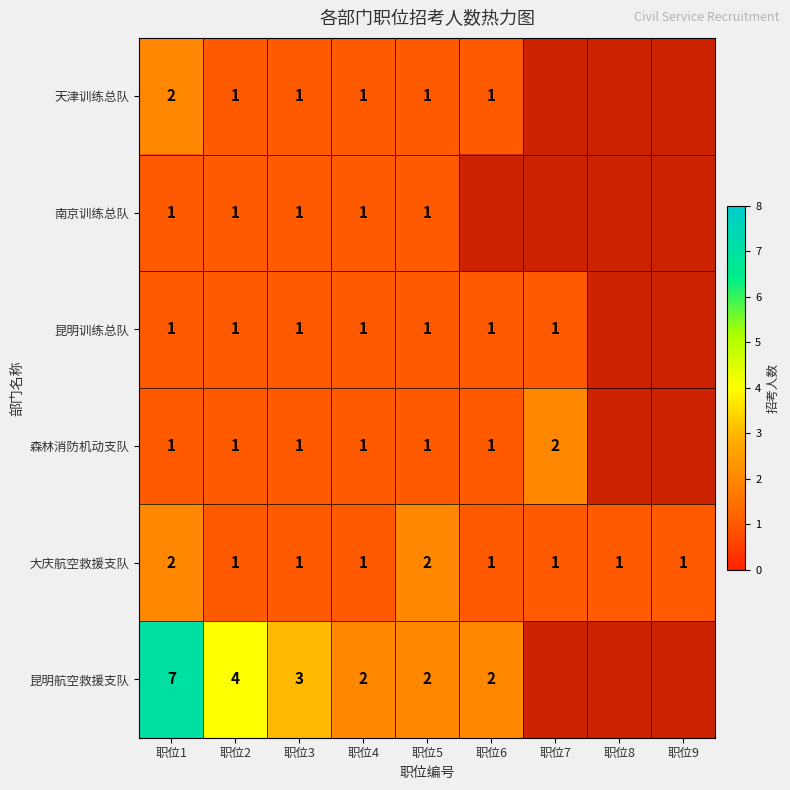

What is the sum of the 天津训练总队 values at 职位4 and 职位1?

3